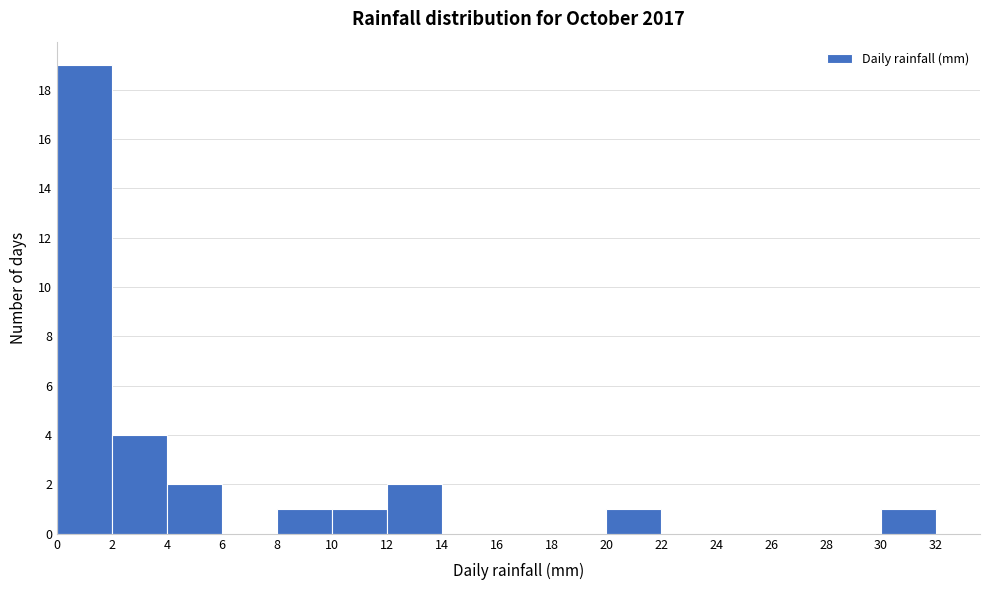

Which range on the x-axis has the tallest bar?

0 to 2